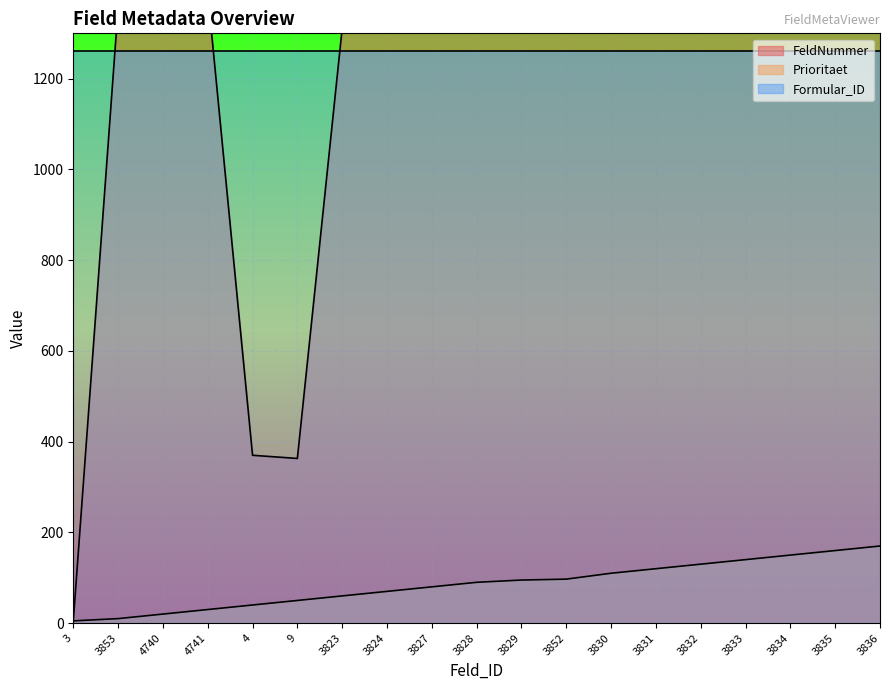

Does the chart display data point markers on the line(s)?

No